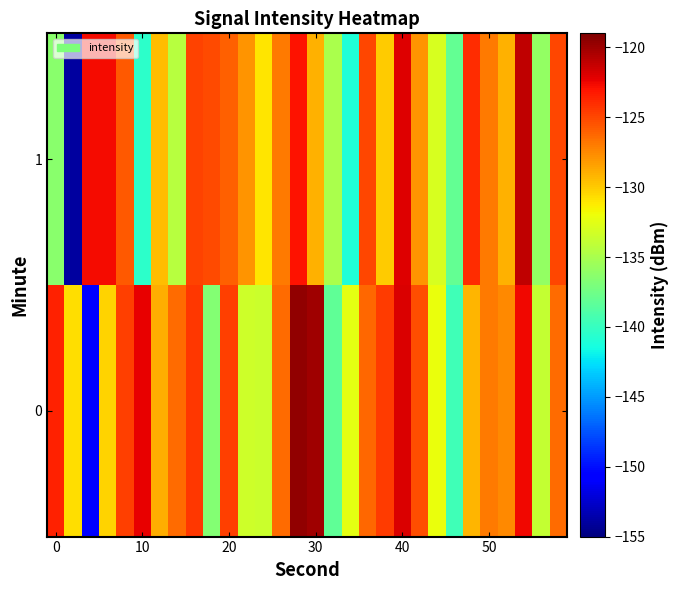

Rank the series by their maximum value, from lowest to highest.

1, 0